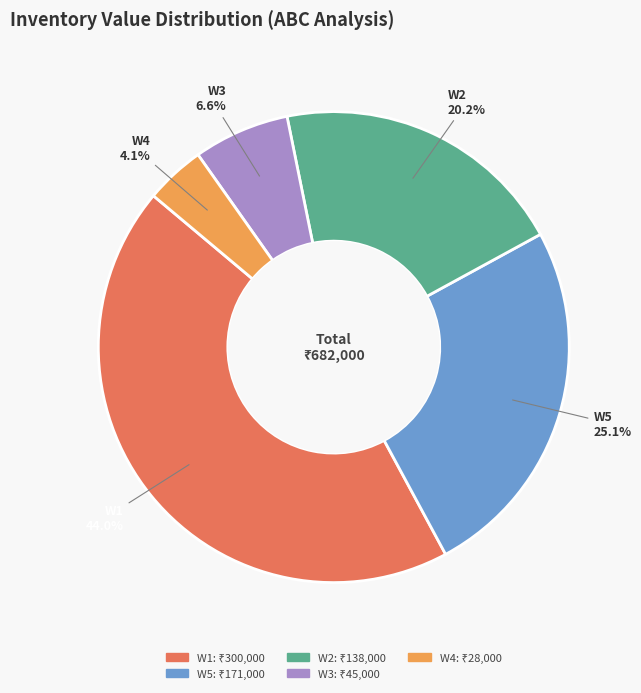

What percentage is NOT represented by W4?

95.9%